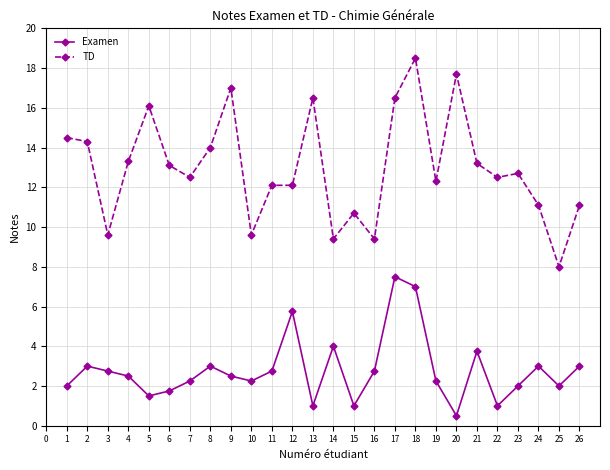

Rank the series by their maximum value, from lowest to highest.

Examen, TD